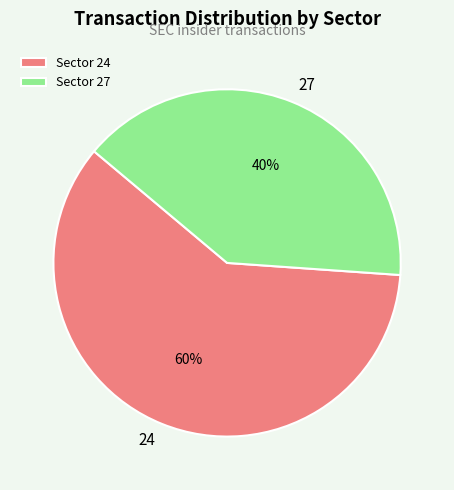

To the nearest percent, what portion does 27 represent?

40%